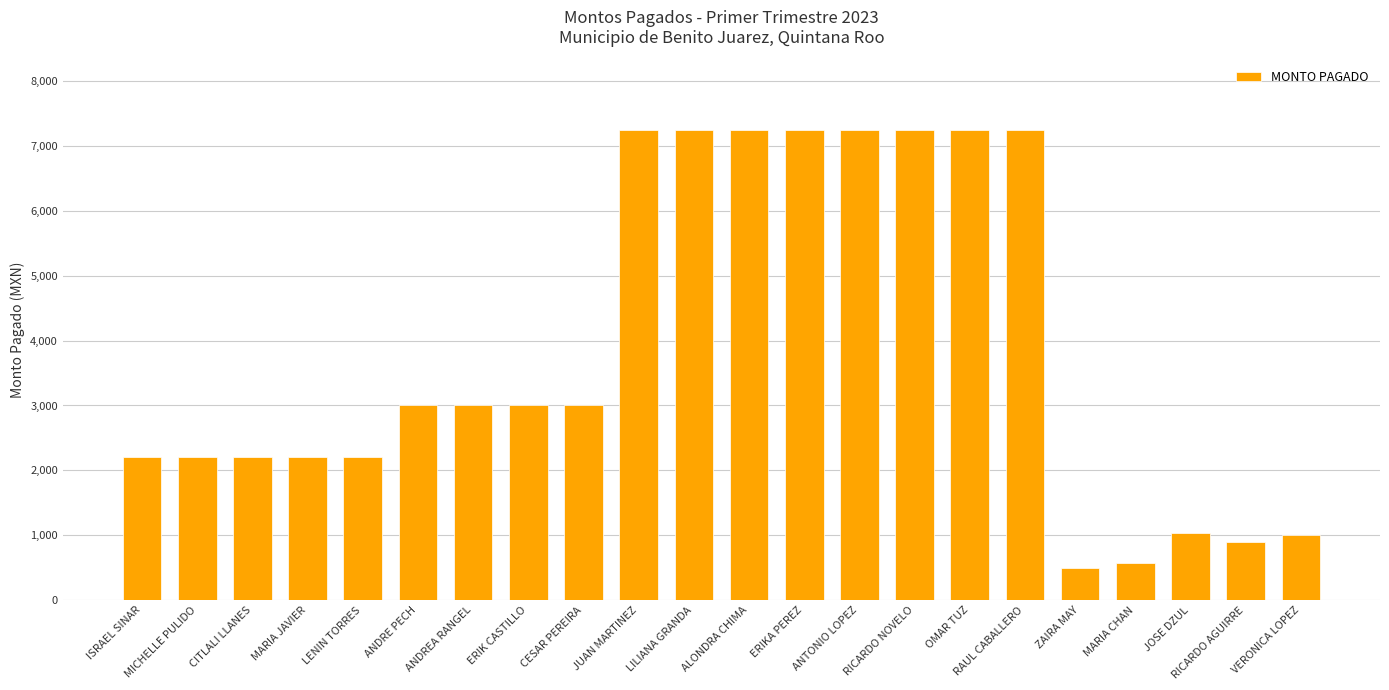

What is the difference between the maximum and minimum values?

6752